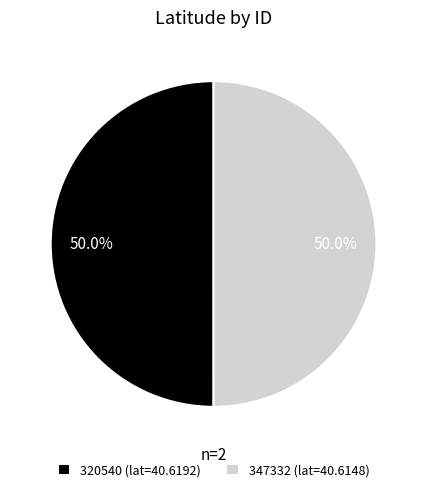

Approximately how many times larger is the value at 320540 compared to 347332?

1.0